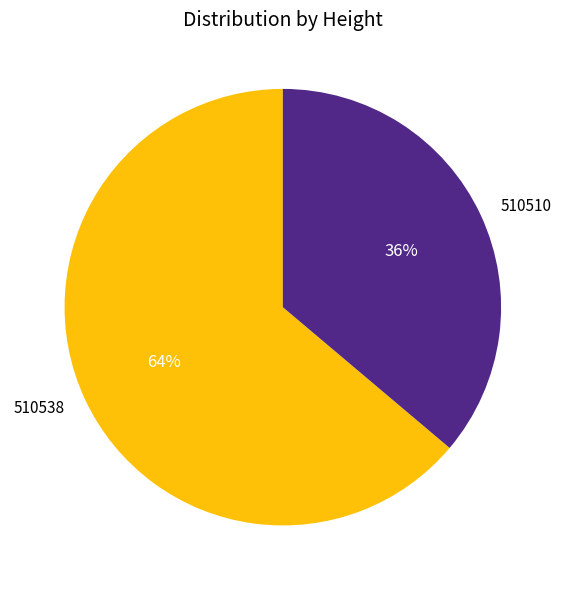

To the nearest percent, what portion does 510510 represent?

36%